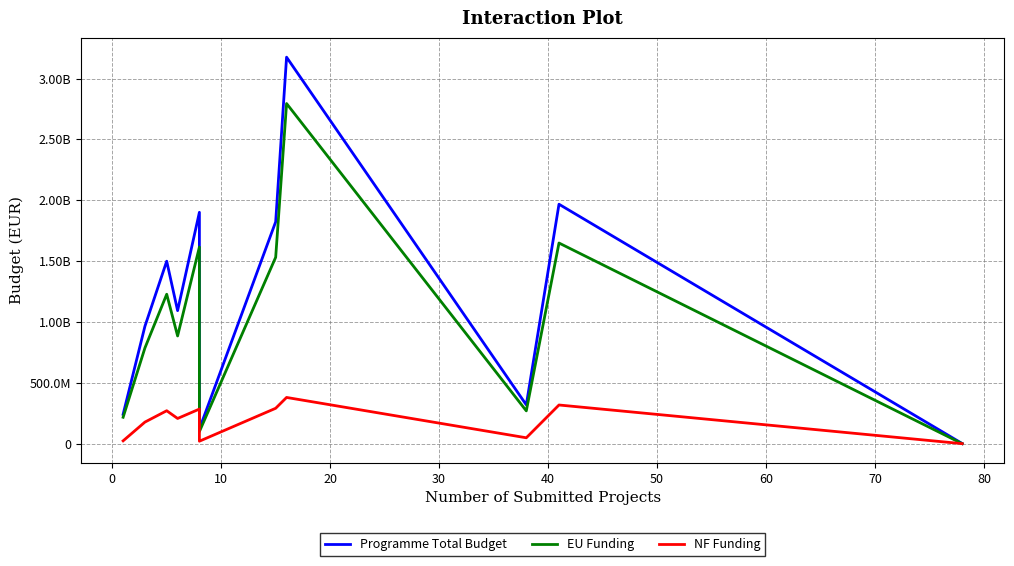

Count the number of categories in the chart.

11